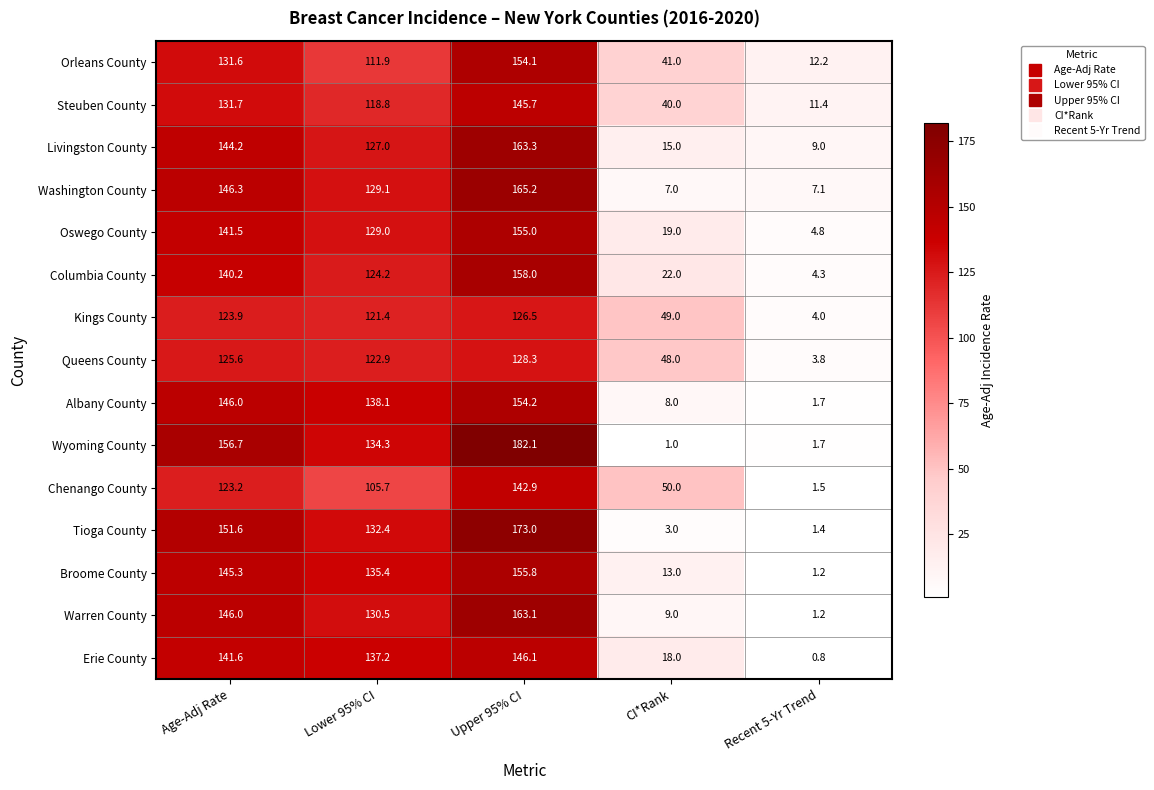

Between Age-Adj Rate and Lower 95% CI, which series saw the biggest shift?

Wyoming County